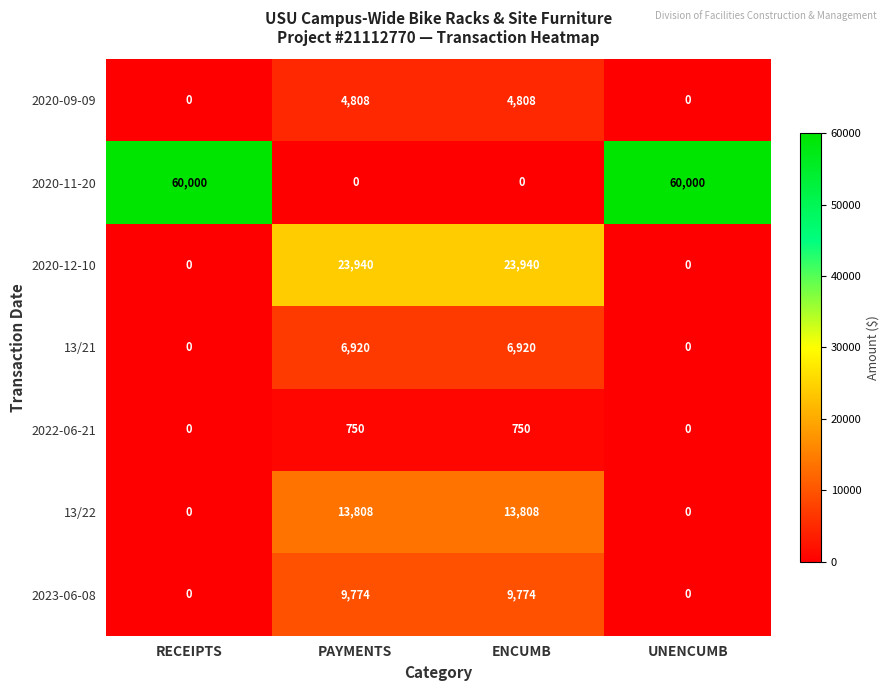

How many 2022-06-21 values are between 0 and 750?

4